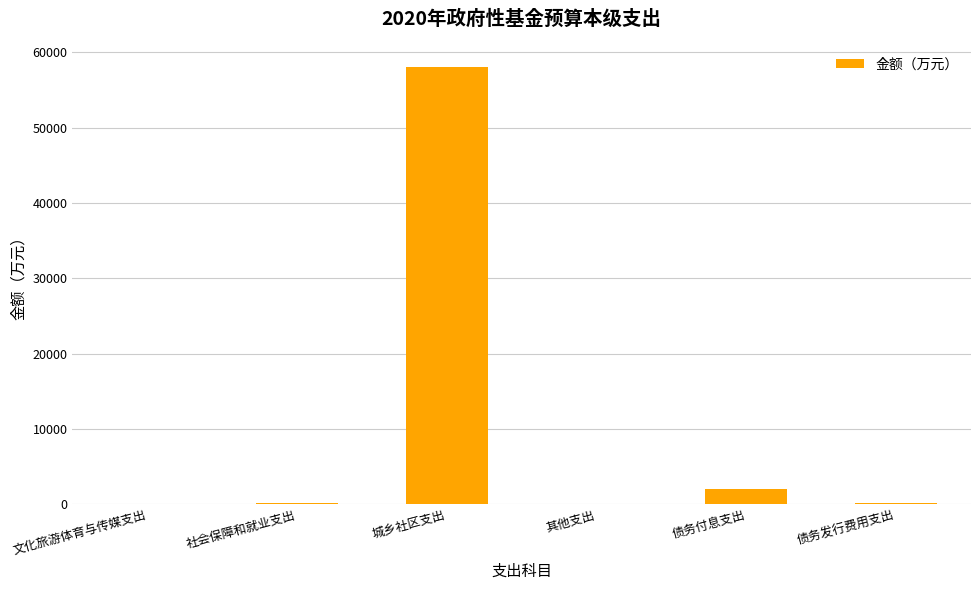

At which label does the data first exceed 170?

城乡社区支出